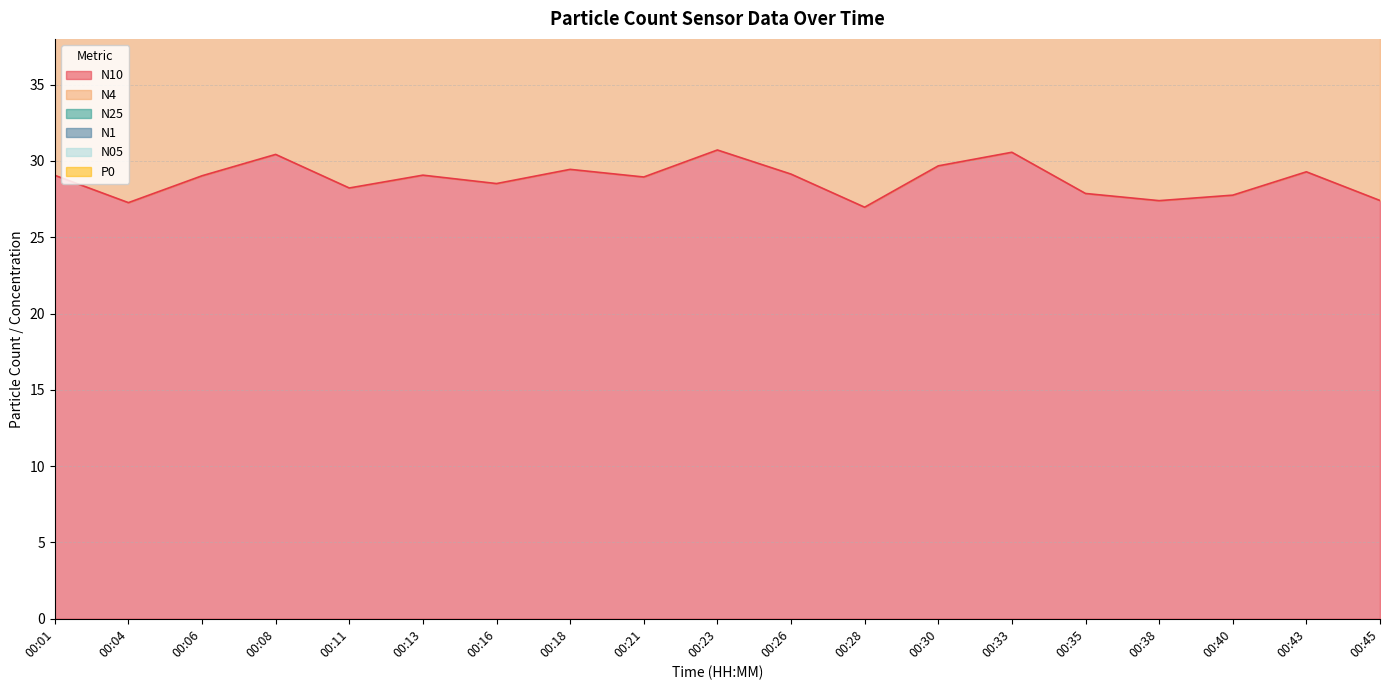

What are all the series names shown in the legend?

N10, N4, N25, N1, N05, P0